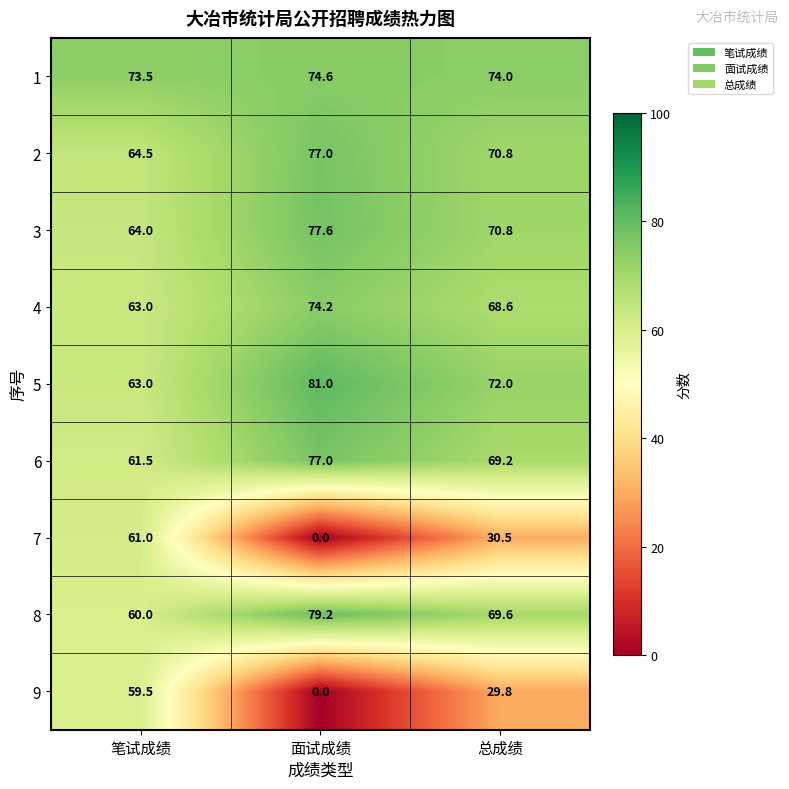

What is the sum of all 4 values?

205.8